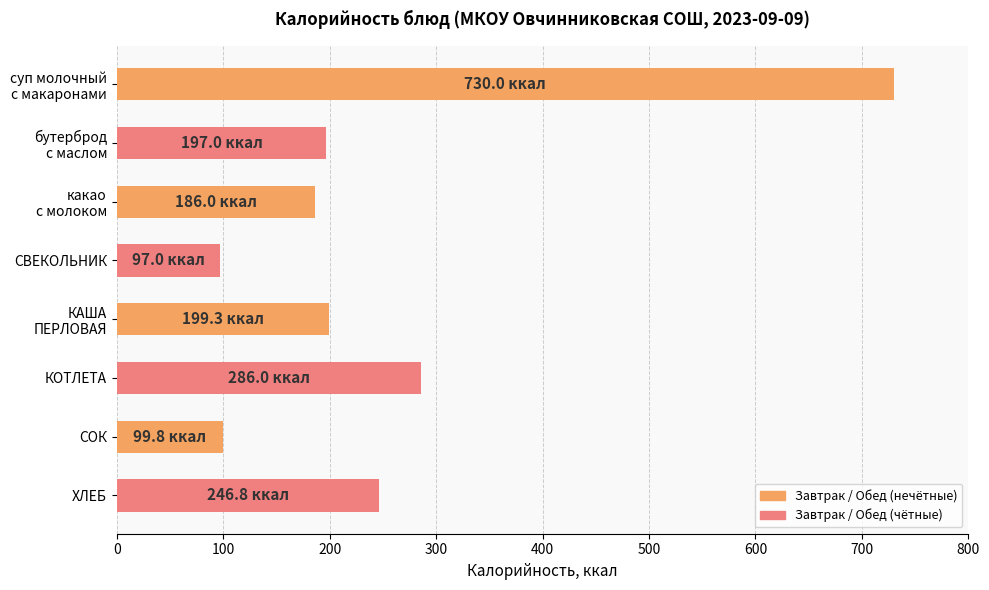

What is the average value?

255.2